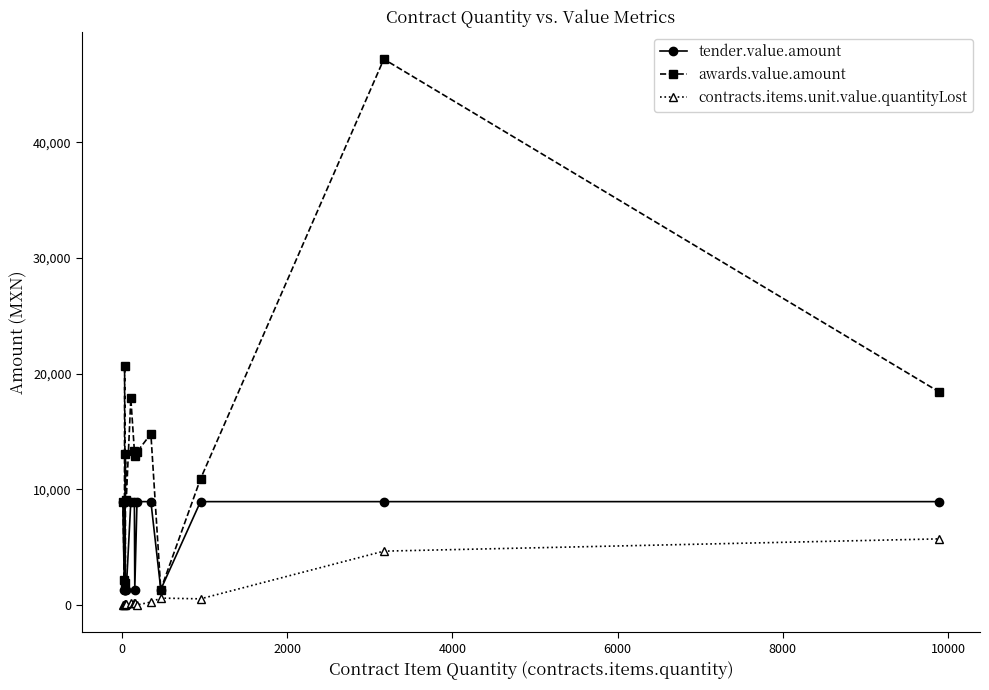

Rank the series by their average value, from highest to lowest.

awards.value.amount, tender.value.amount, contracts.items.unit.value.quantityLost